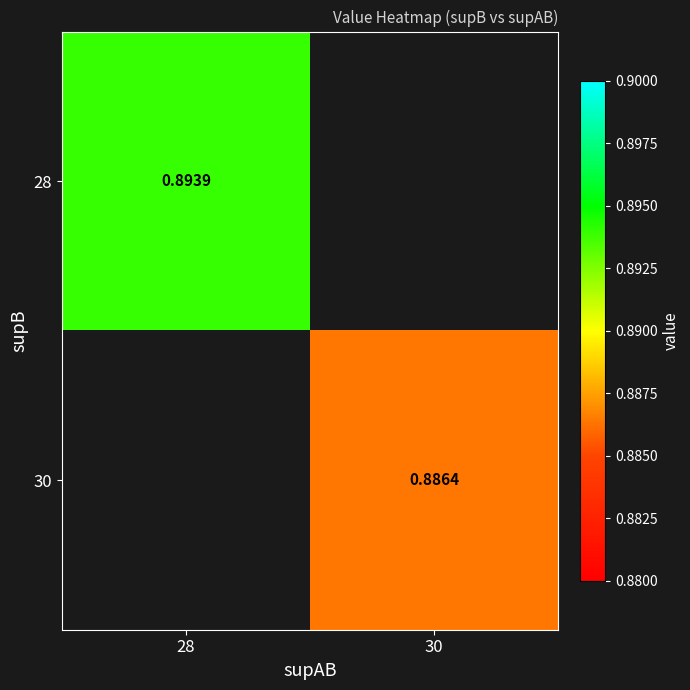

At how many categories does at least one series exceed 0?

2